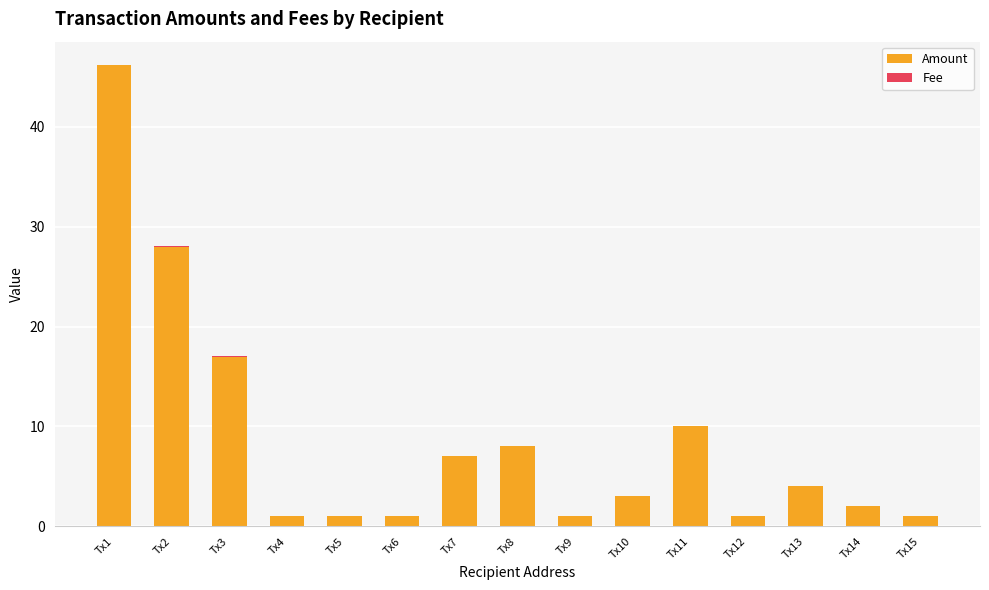

At which category is the sum across all series the highest?

Tx1